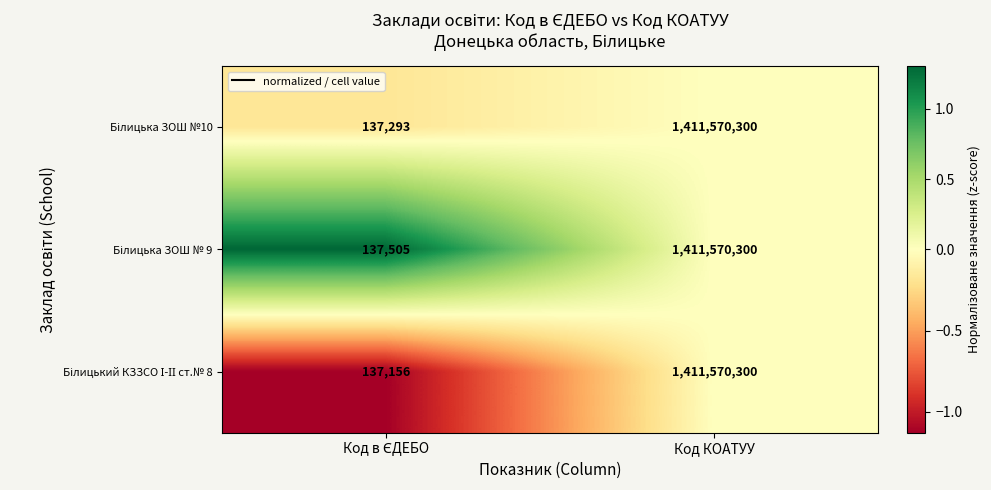

At which category is the sum across all series the highest?

Код КОАТУУ